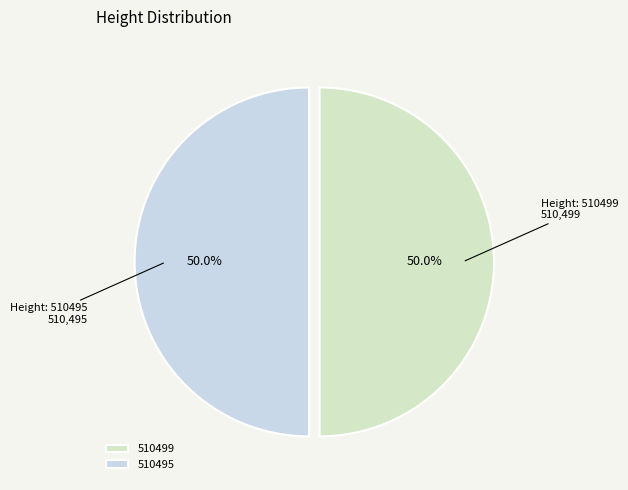

What is the change in value from 510499 to 510495?

-4